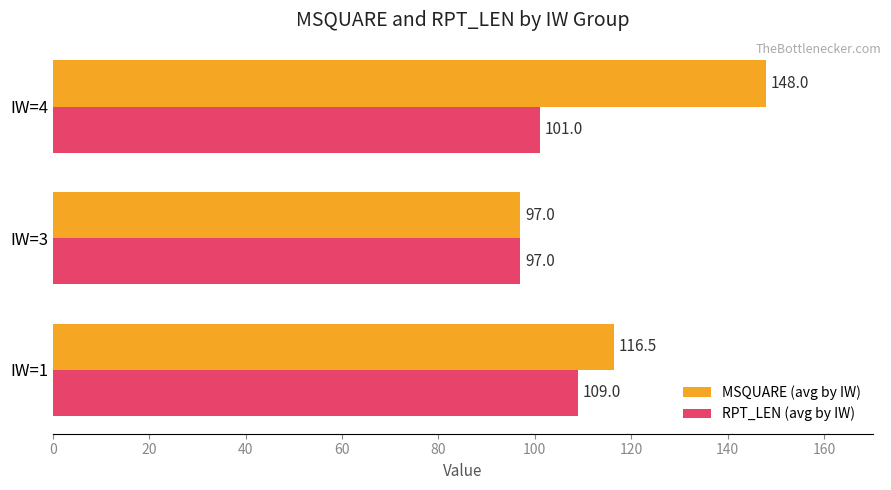

What is the average value of the RPT_LEN (avg by IW) series?

102.3